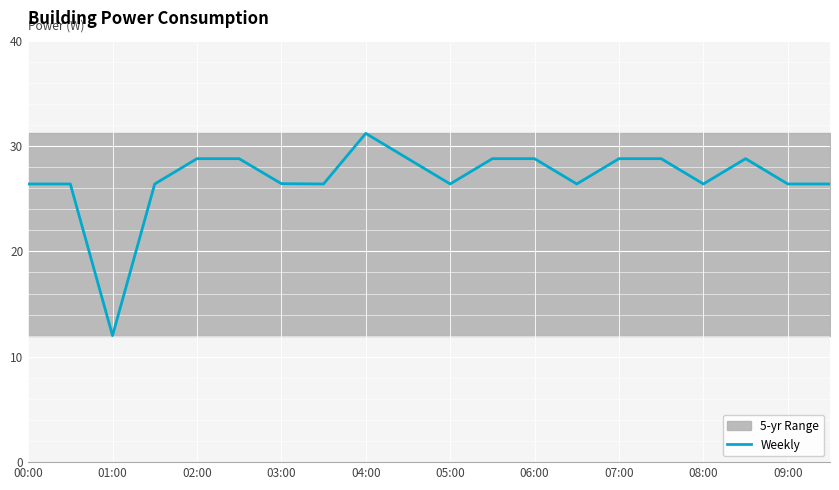

How many points are higher than both their immediate neighbors (excluding endpoints)?

2